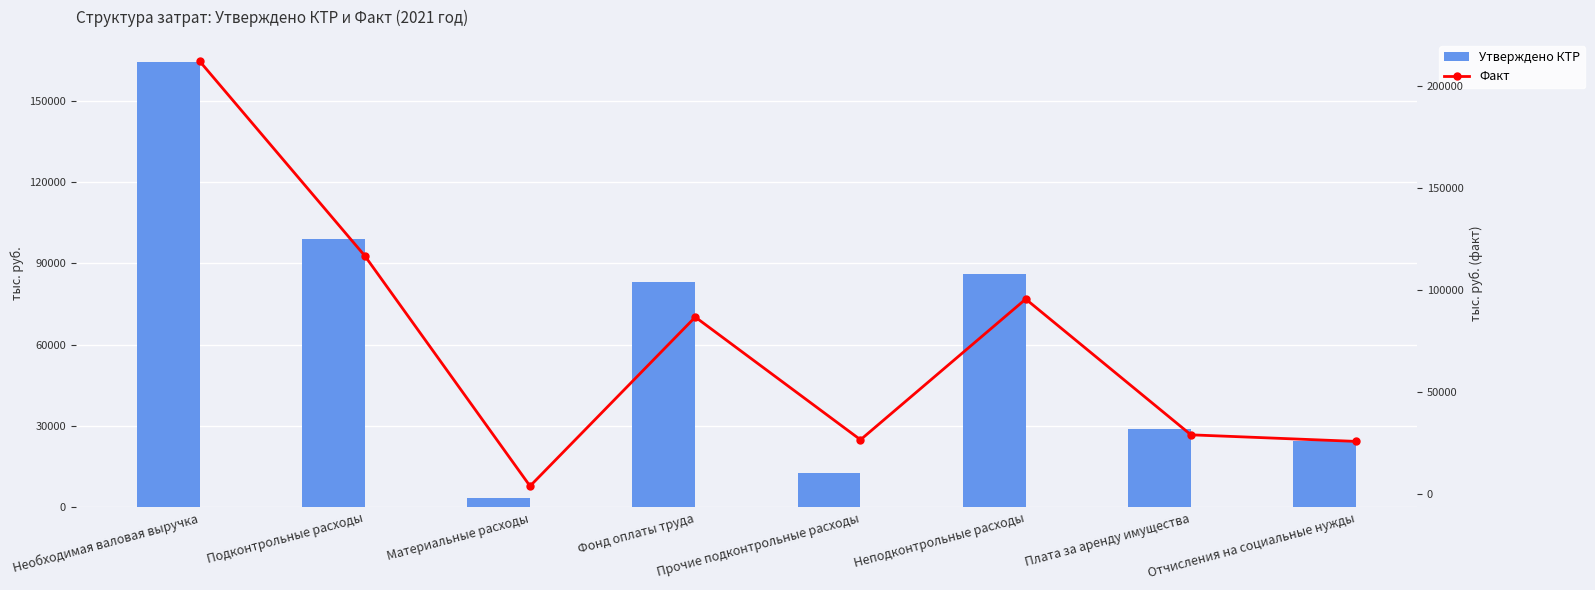

How many values in the Факт series exceed 86529?

4